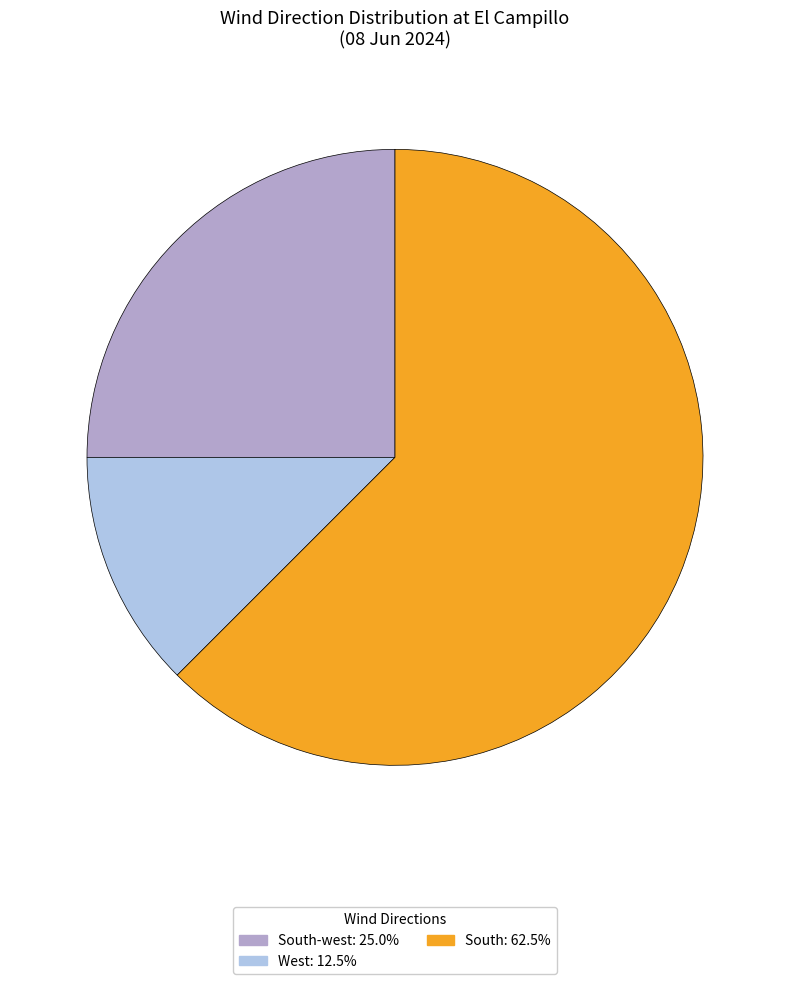

Does any single category account for the majority?

Yes